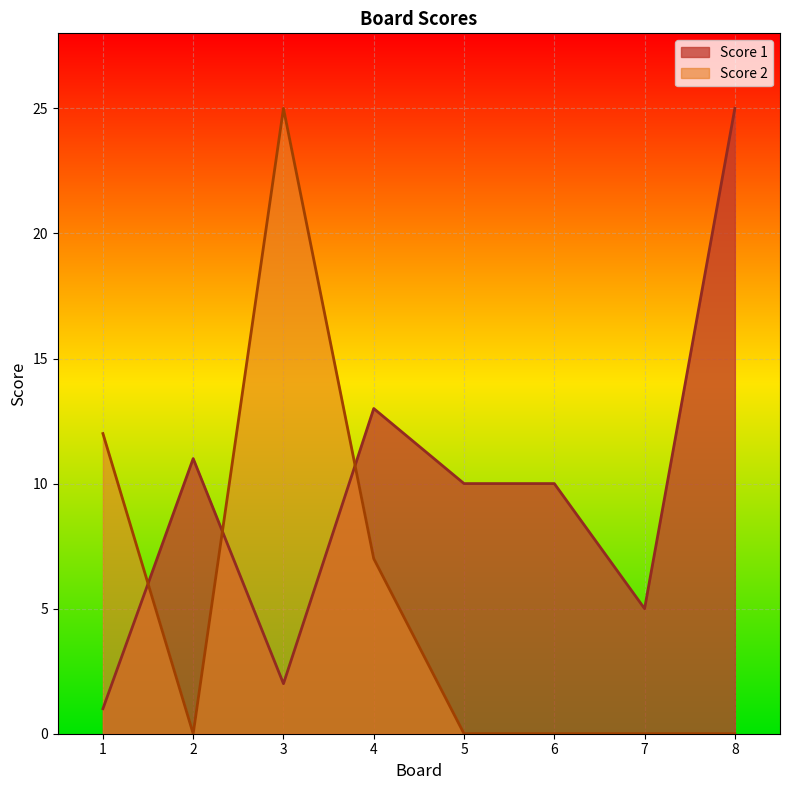

Between 2 and 6, which is larger?

2